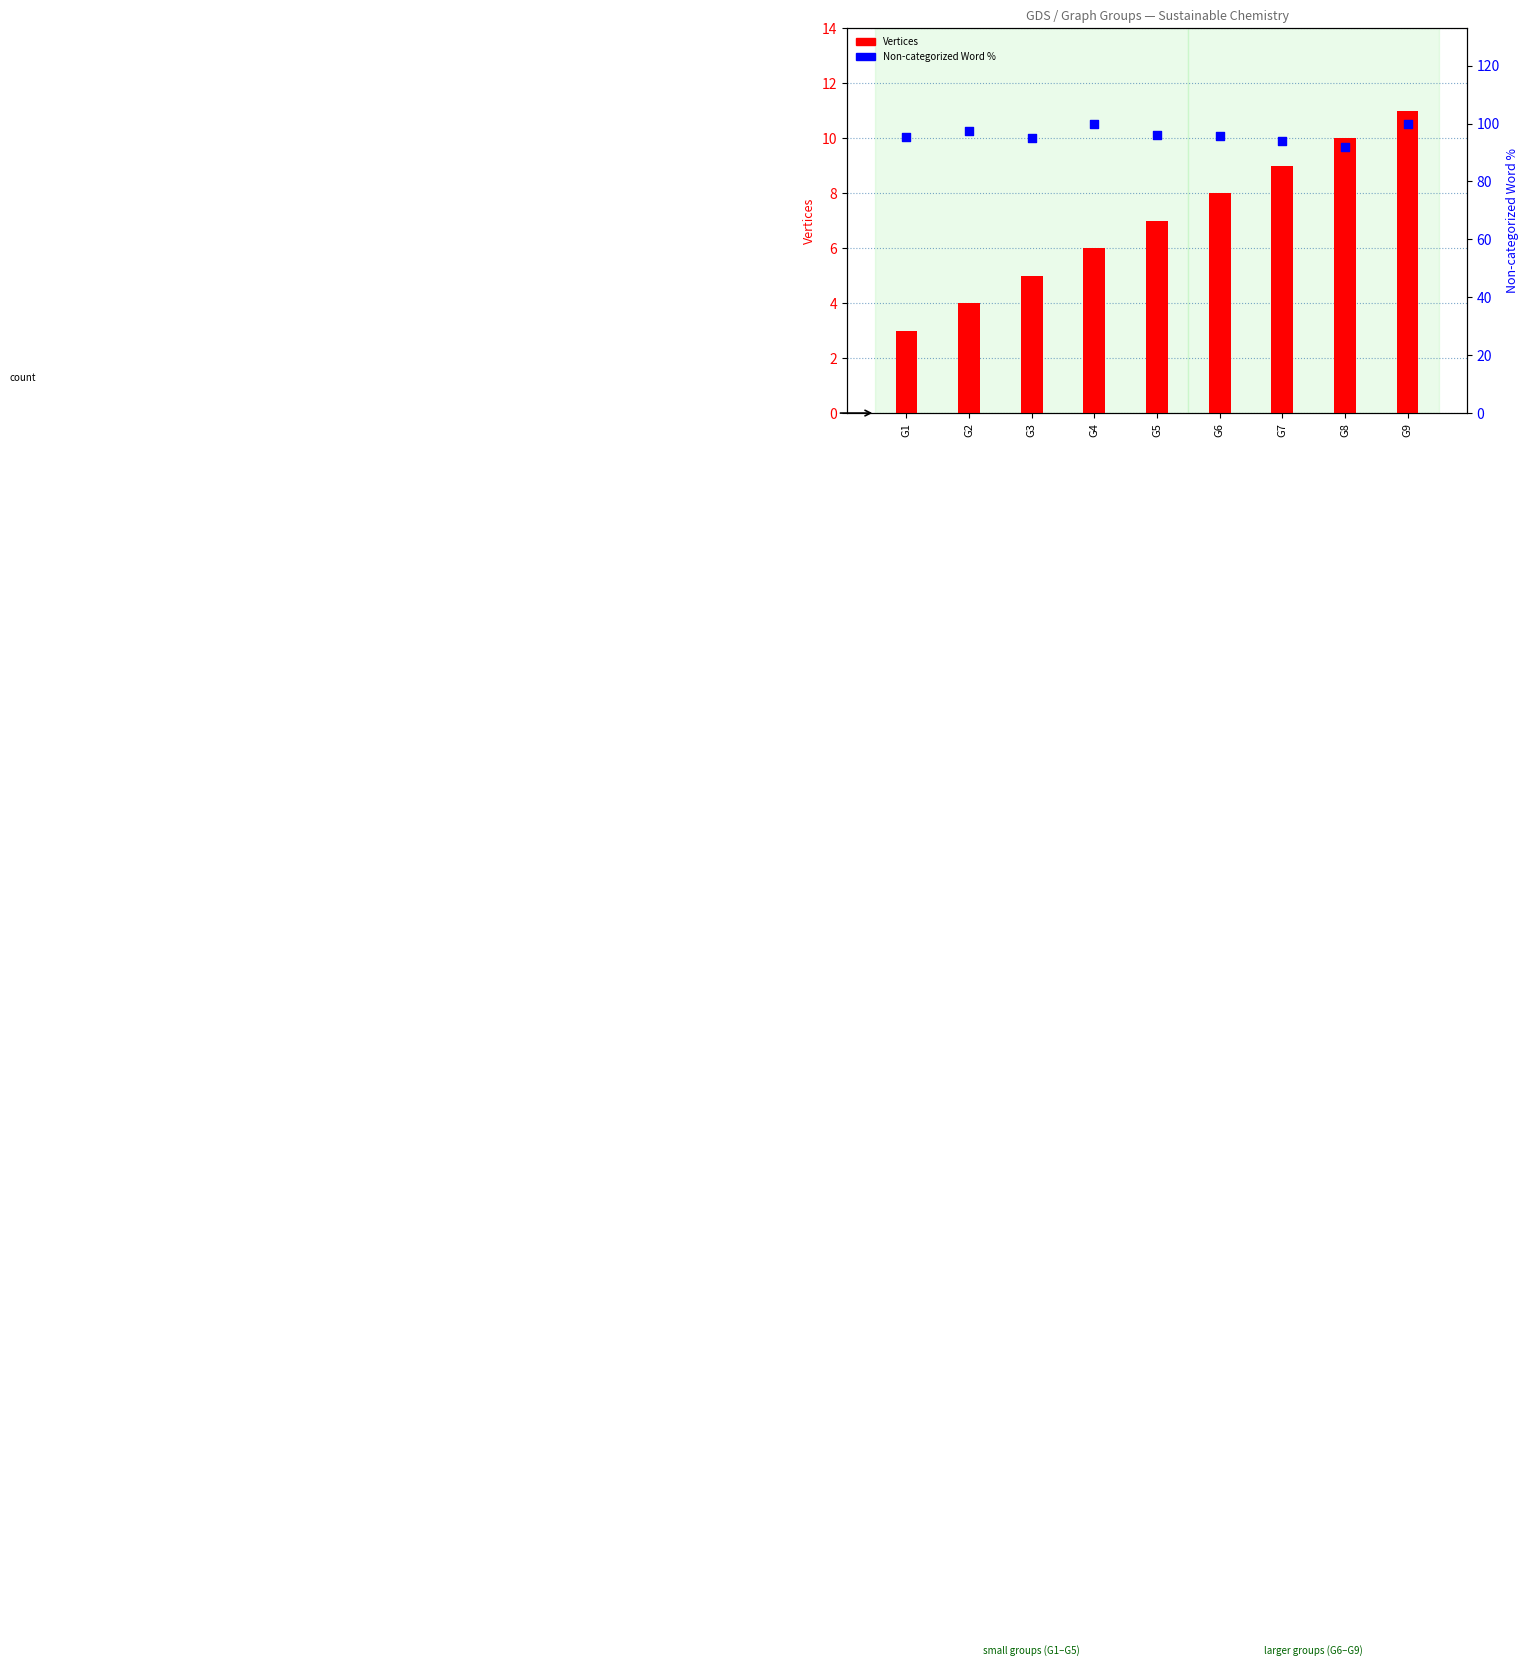

Which series reaches the minimum Y coordinate?

Vertices